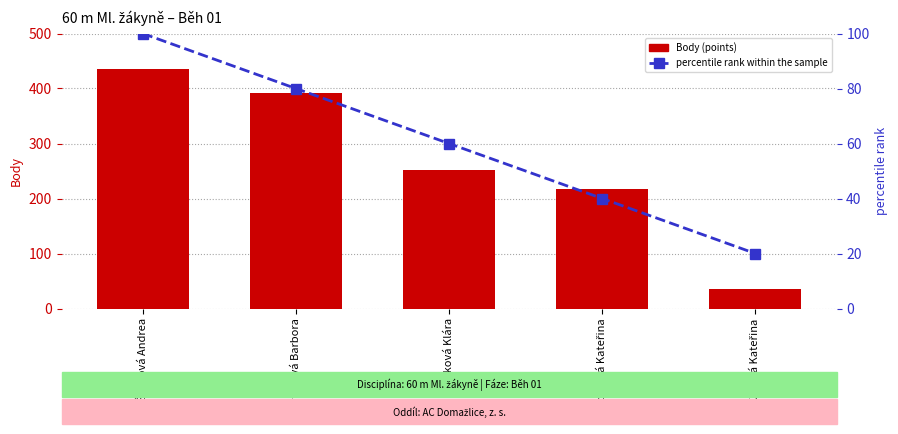

Reading right to left, transcribe all the data shown in this chart.

Body (points): 35	218	252	391	435
percentile rank within the sample: 20	40	60	80	100